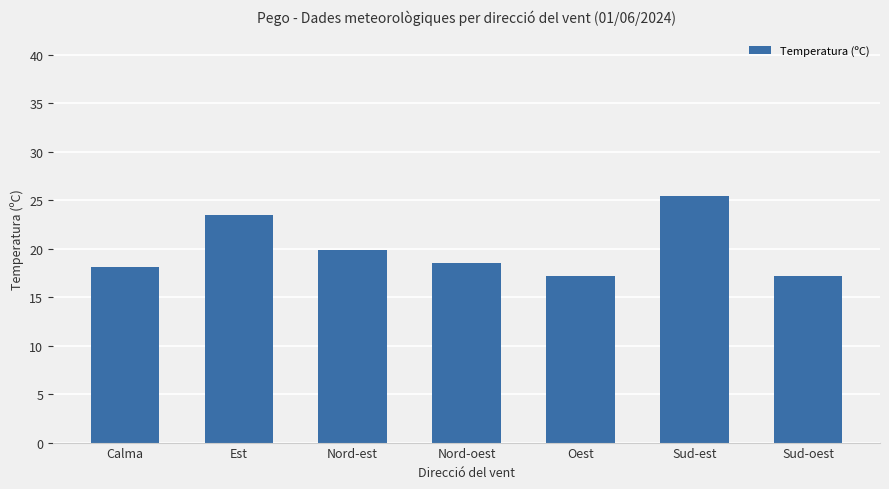

Are the bars grouped side by side (vs. stacked)?

No